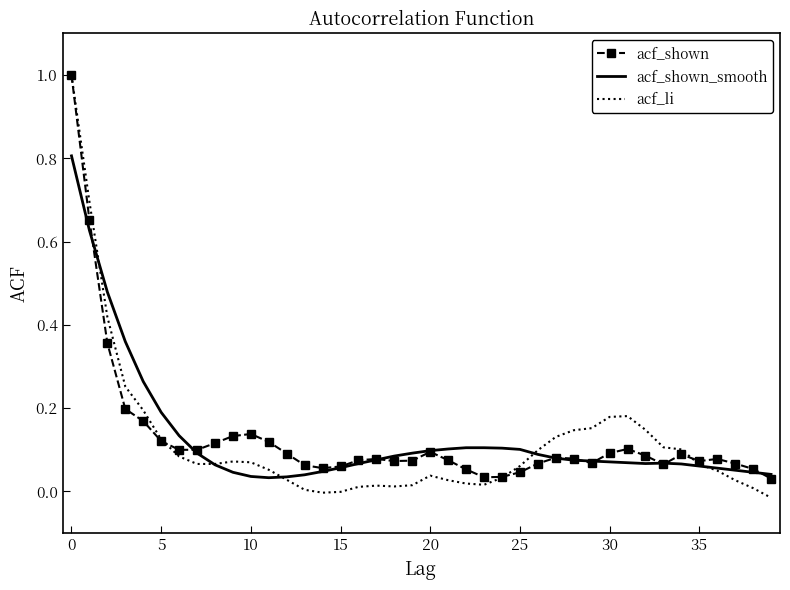

Which series has the largest range (max minus min)?

acf_li